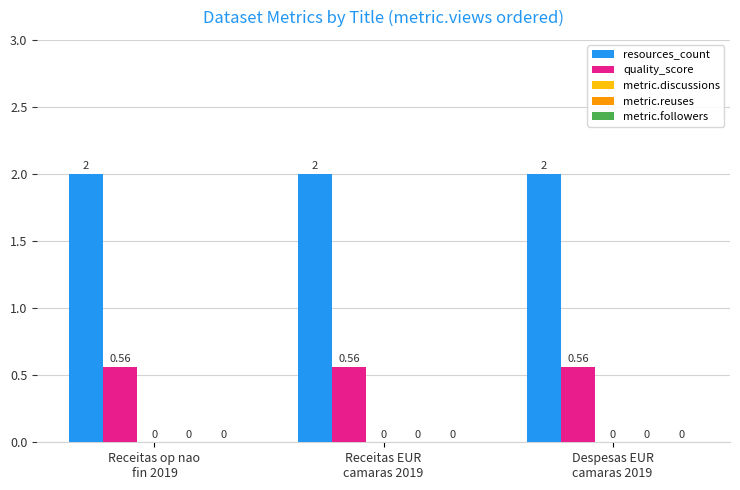

Which series changed the most between Receitas EUR
camaras 2019 and Despesas EUR
camaras 2019?

resources_count